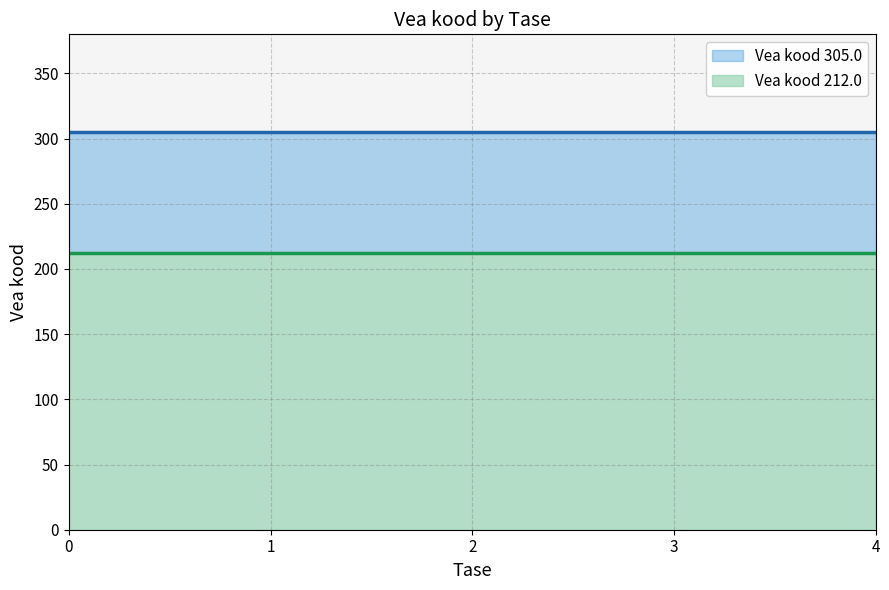

The value of Vea kood 212.0 at 3 is 282. True or false?

False